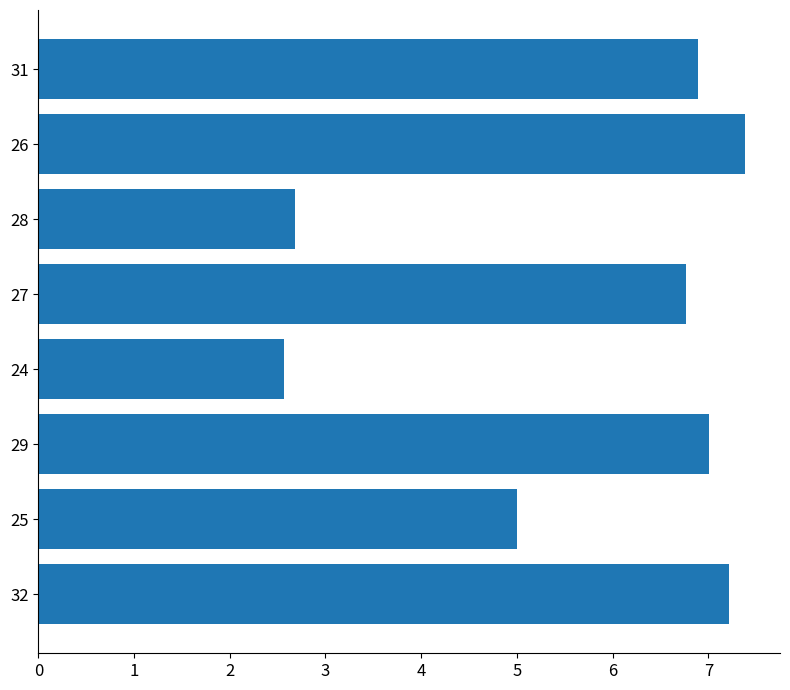

How many series are shown in this chart?

1